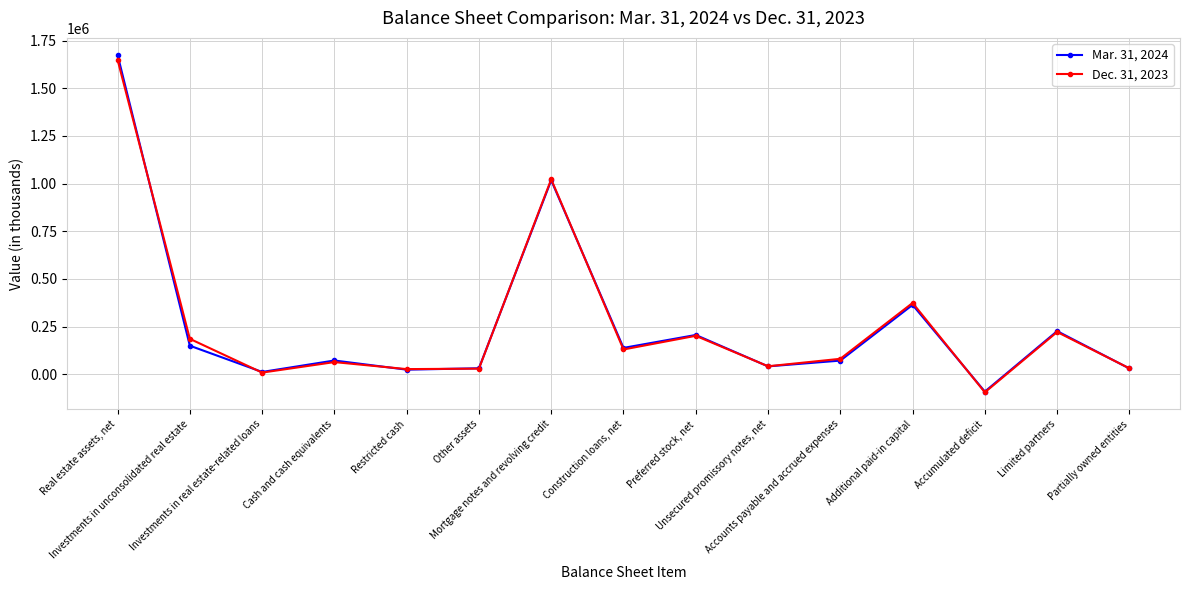

How many lines are shown in the chart?

2